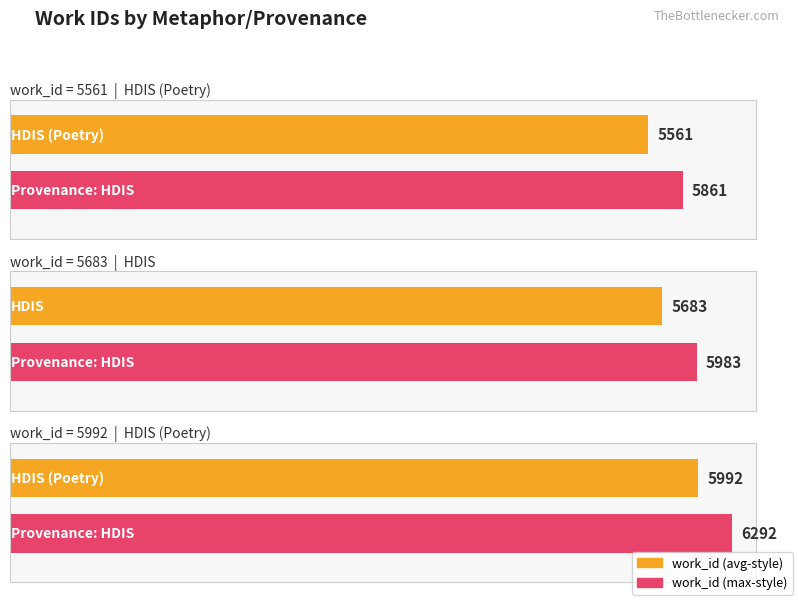

Rank the categories by value from highest to lowest.

HDIS (Poetry), HDIS, HDIS (Poetry)